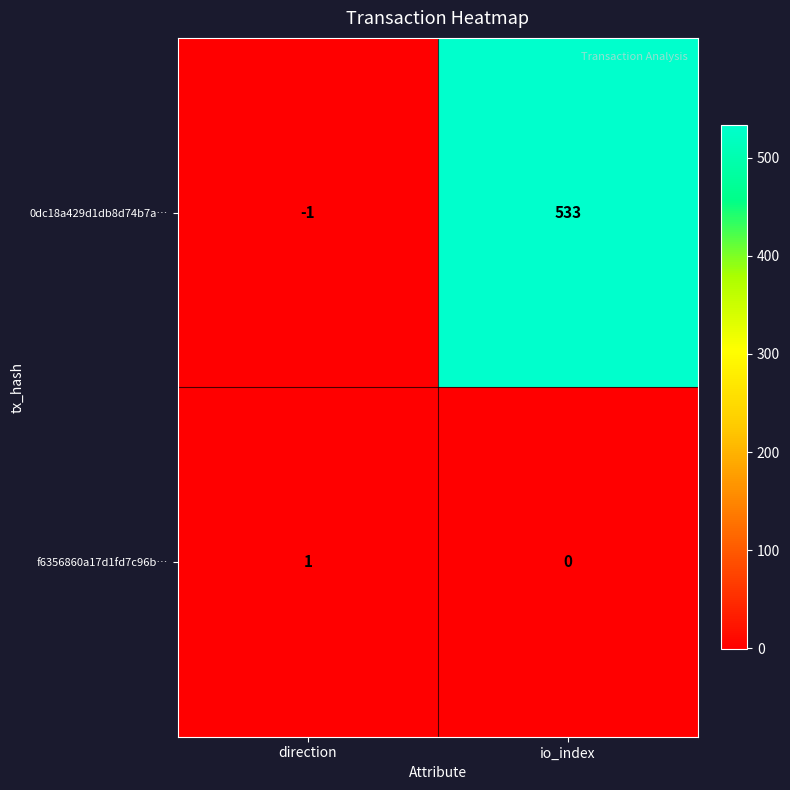

What is the average value of the 0dc18a429d1db8d74b7a… series?

266